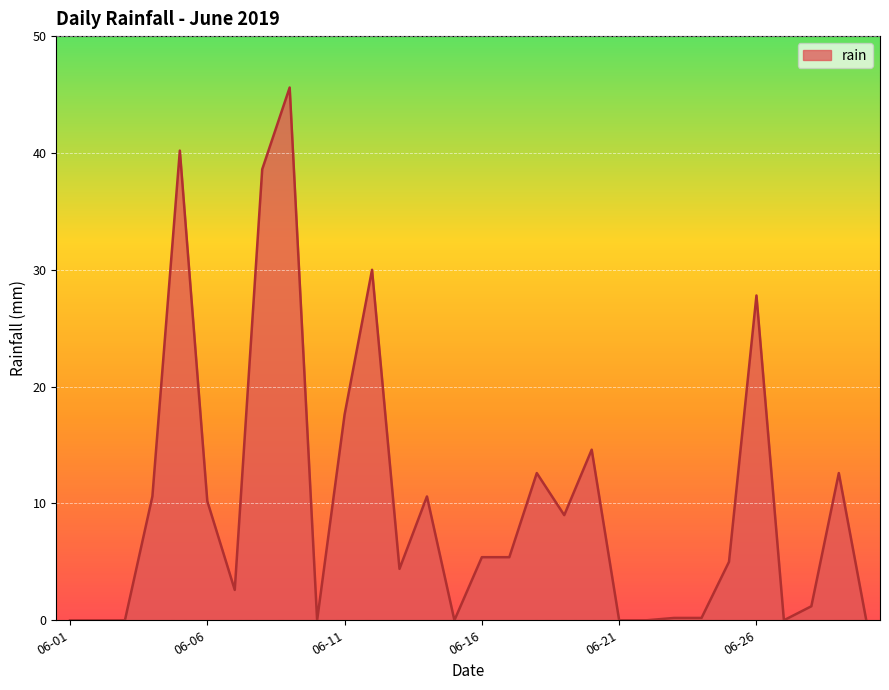

What is the difference between the maximum and minimum values?

45.6